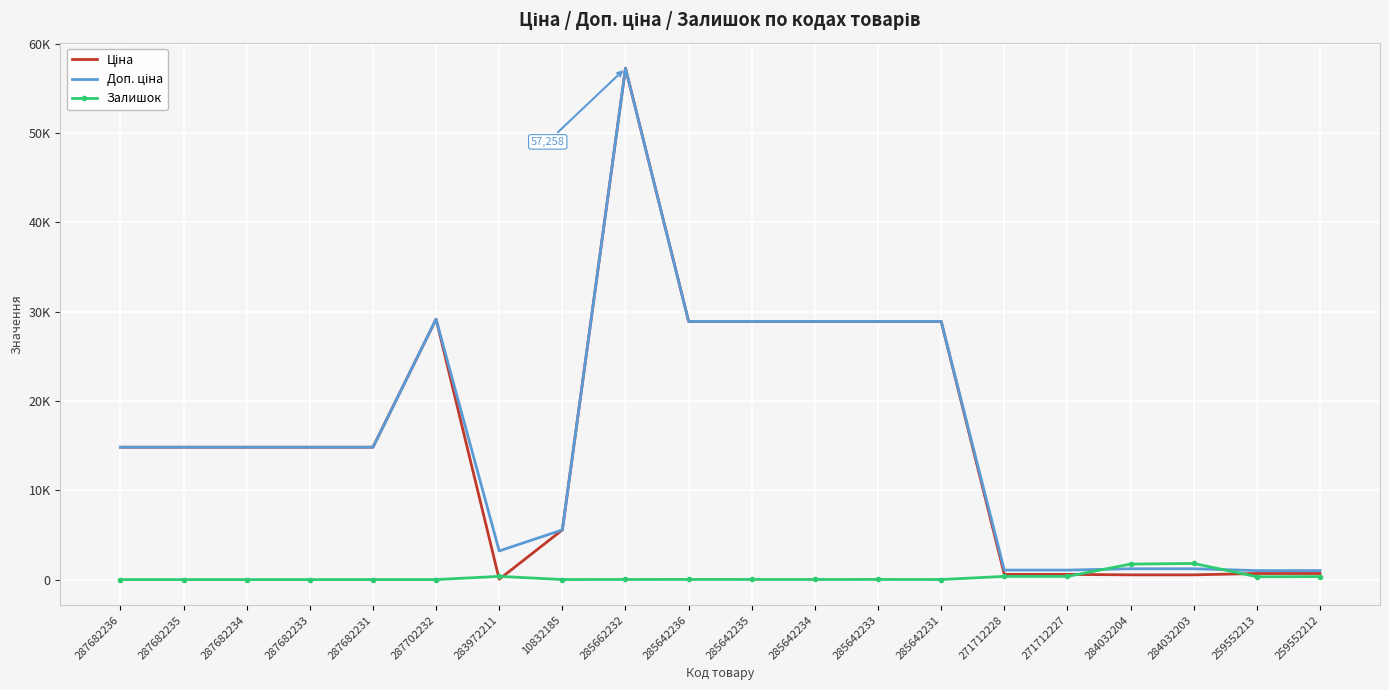

True or false: Доп. ціна and Ціна cross at least once.

False